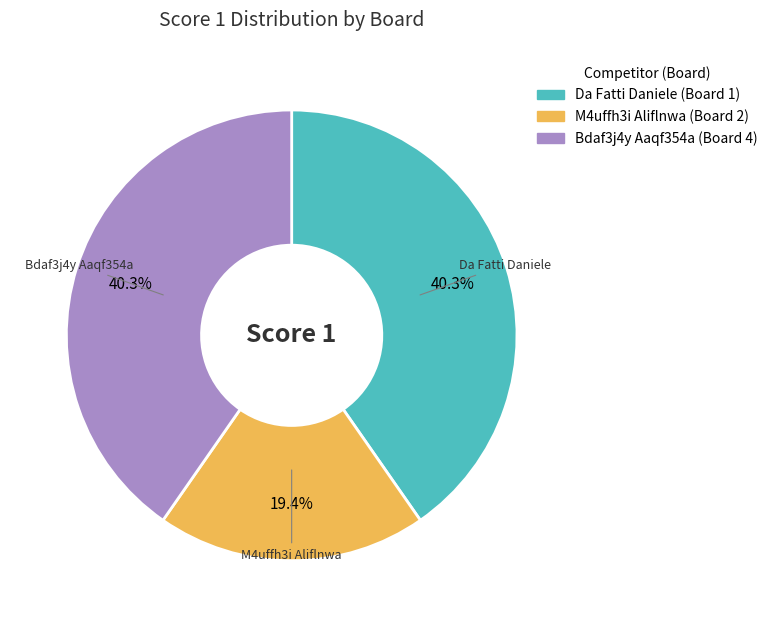

Is there a majority slice in this chart?

No